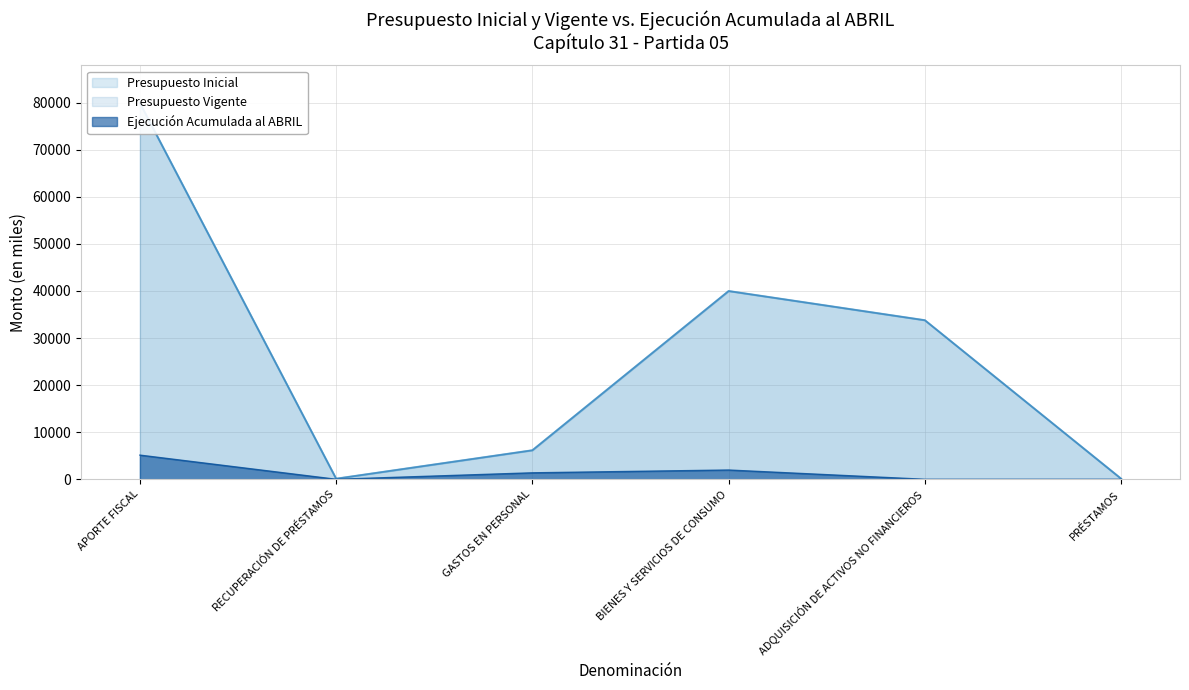

What value does the Presupuesto Inicial series have at RECUPERACIÓN DE PRÉSTAMOS, to the nearest 50?

100